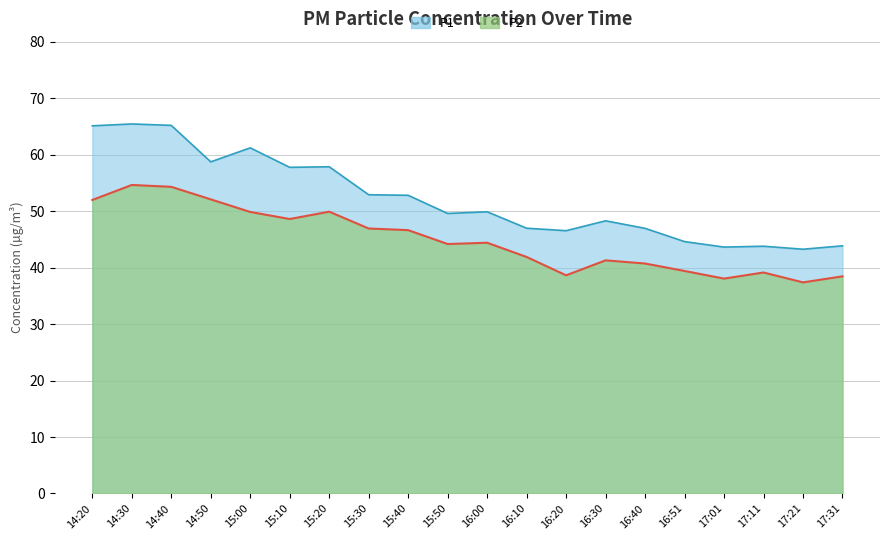

True or false: P2 and P1 intersect in this chart.

False